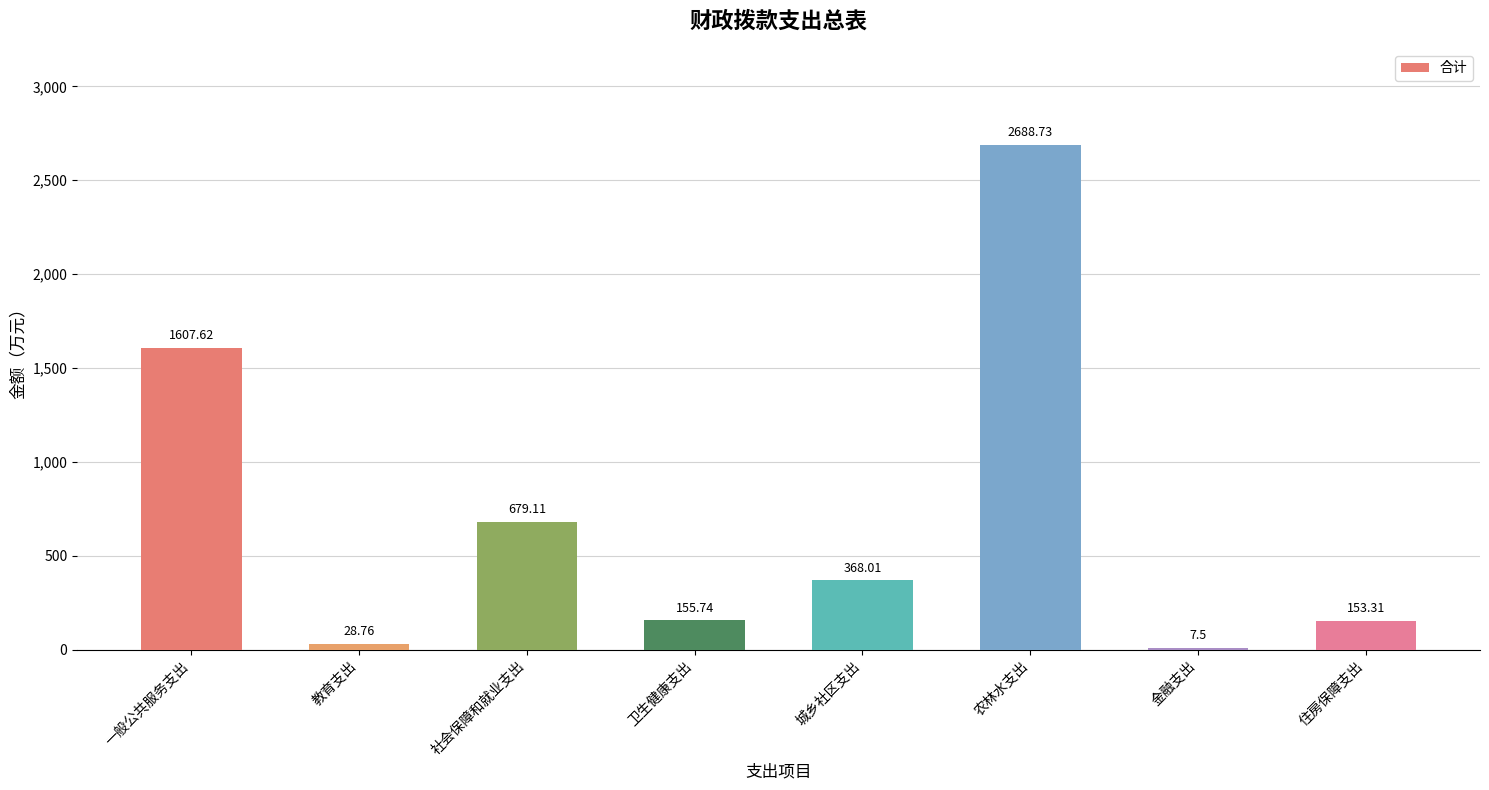

What is the change in value from 卫生健康支出 to 农林水支出?

+2533.0